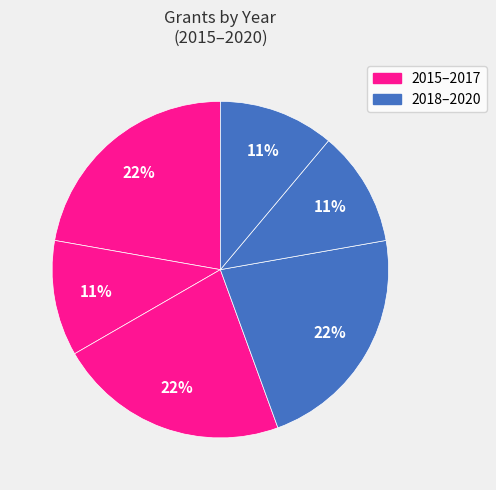

How many slices are in this pie chart?

6